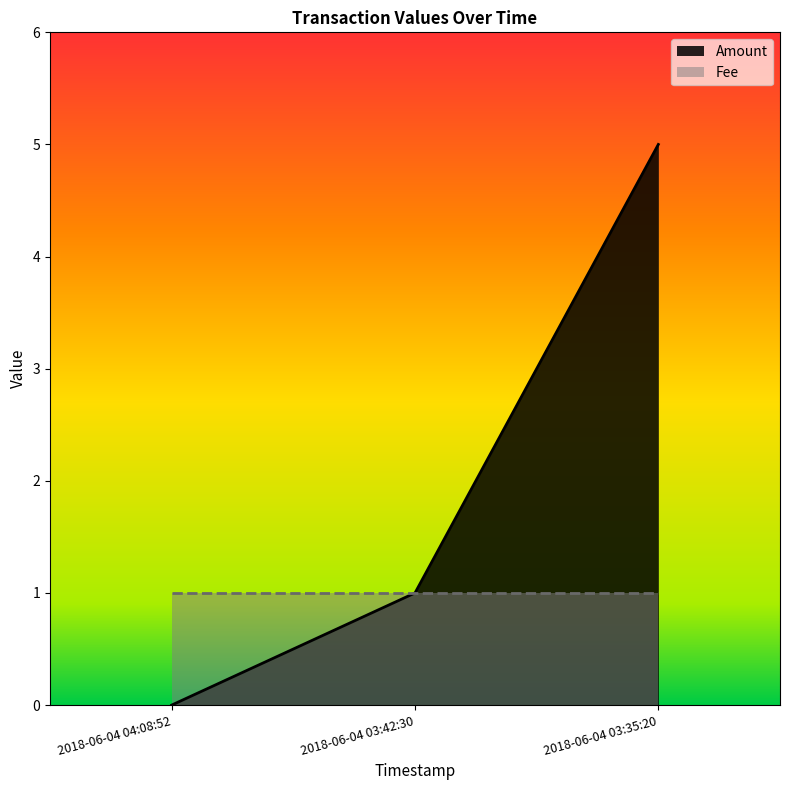

What position from the left is 2018-06-04 04:08:52?

1